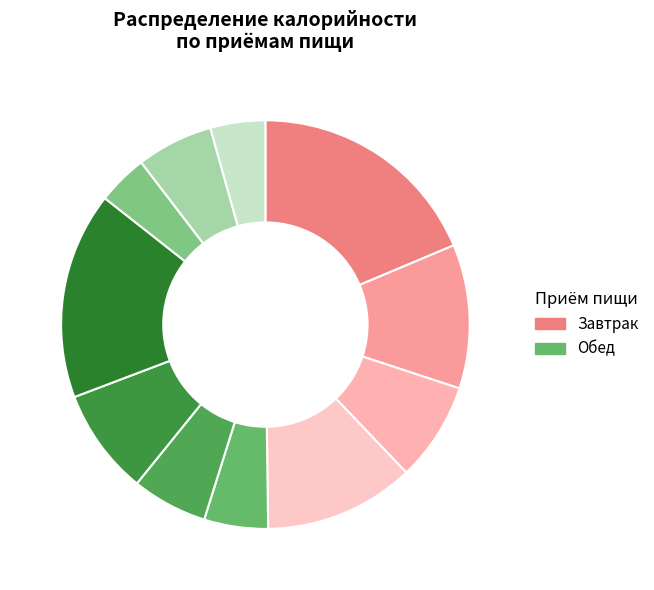

Rank the categories by value from highest to lowest.

Обед, Завтрак